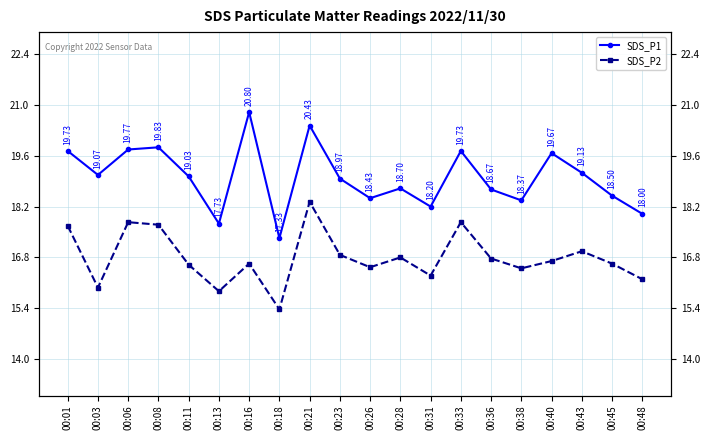

In SDS_P2, how many points are lower than both neighbors (excluding endpoints)?

6